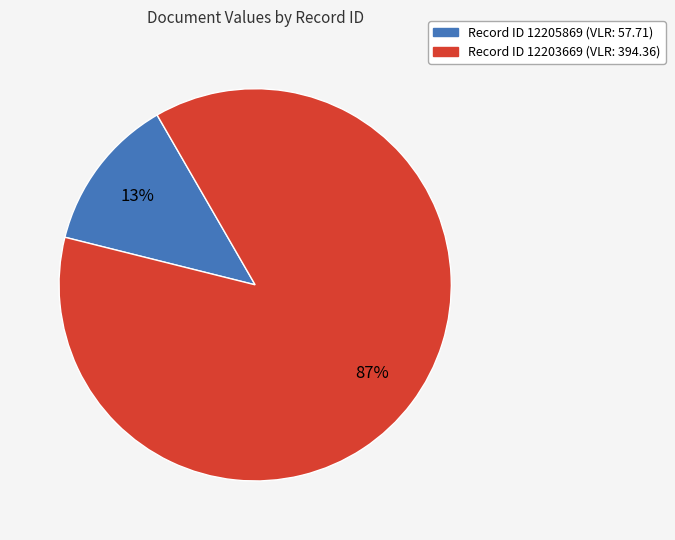

To the nearest percent, what is the difference between the largest and smallest slice percentages?

74%